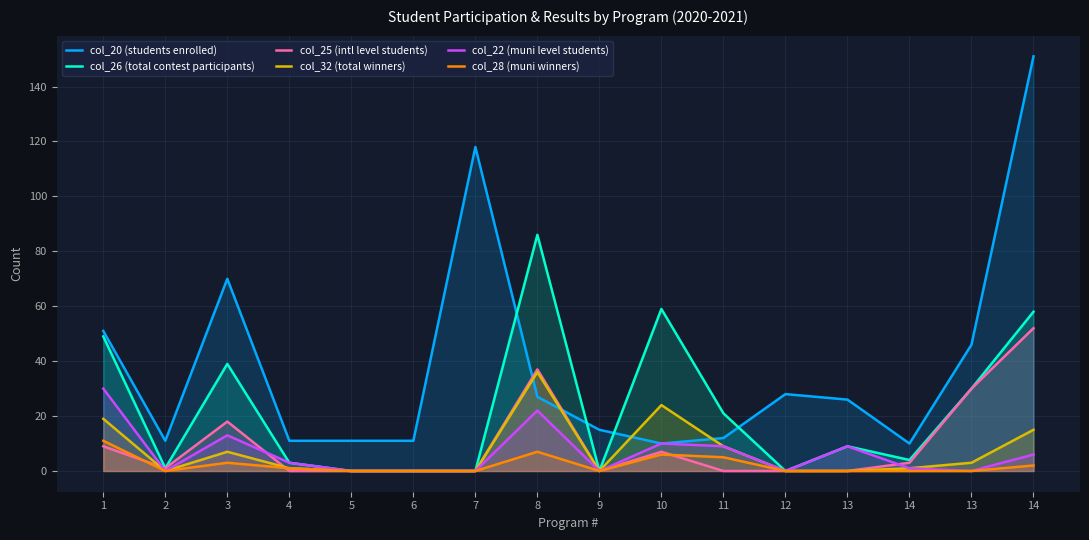

Between which two adjacent categories do col_28 (muni winners) and col_25 (intl level students) first intersect?

1 and 2